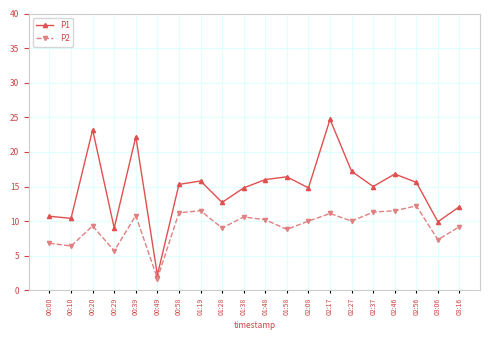

True or false: P1 and P2 cross at least once.

False